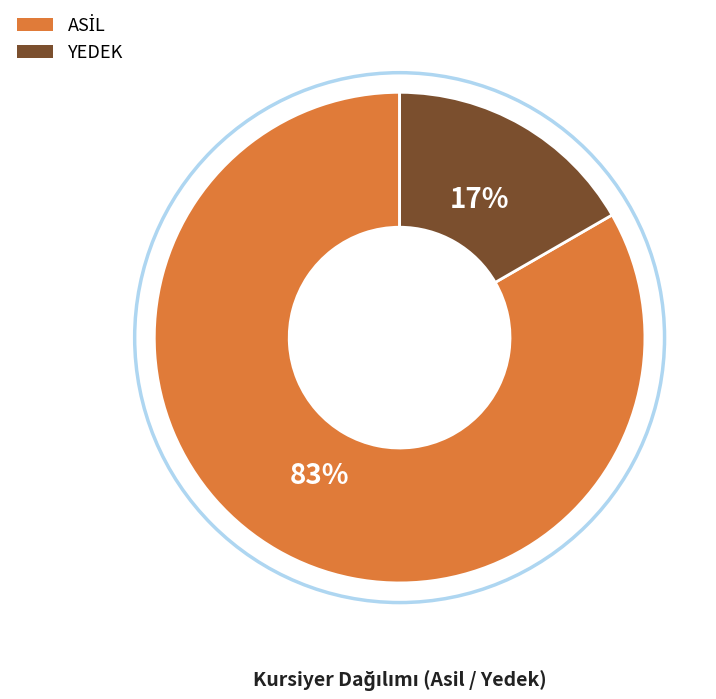

The YEDEK slice represents 17% of the pie. True or false?

True